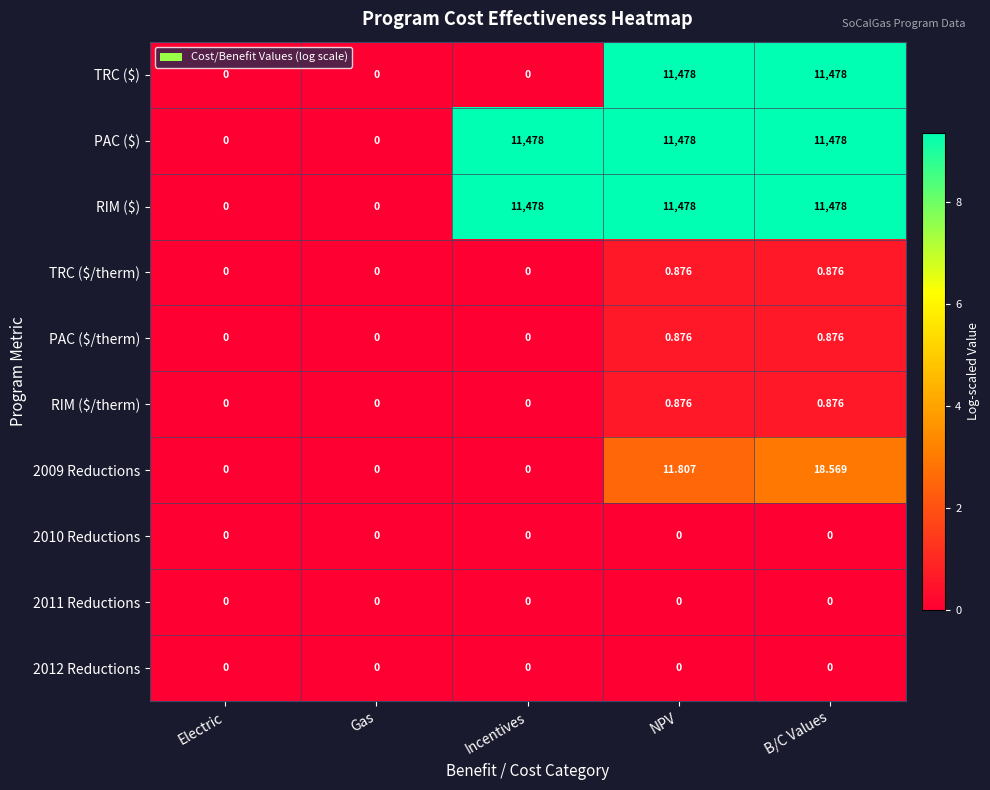

At which category is the sum across all series the highest?

B/C Values